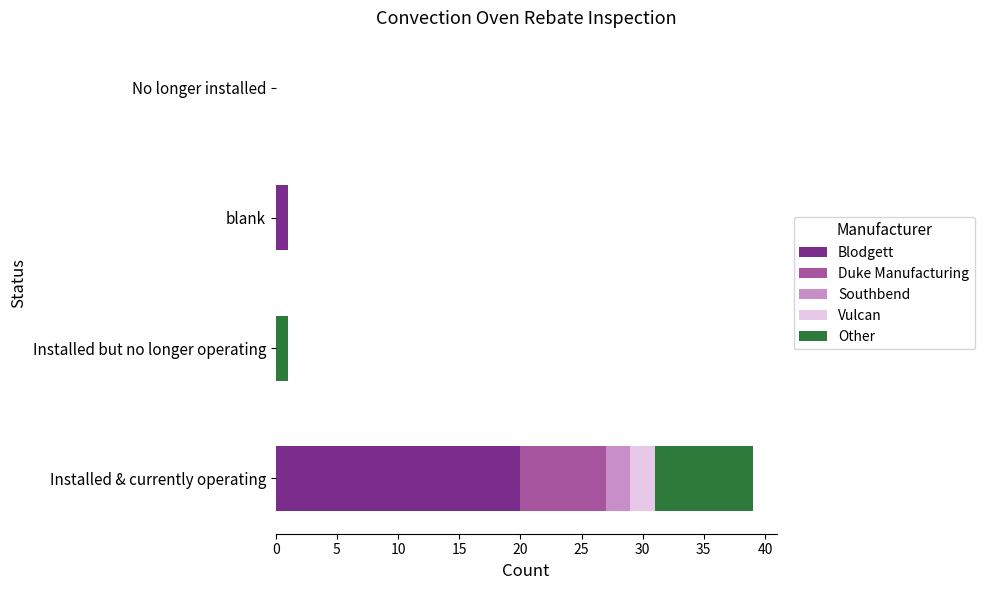

What is the highest value of the Blodgett series?

20